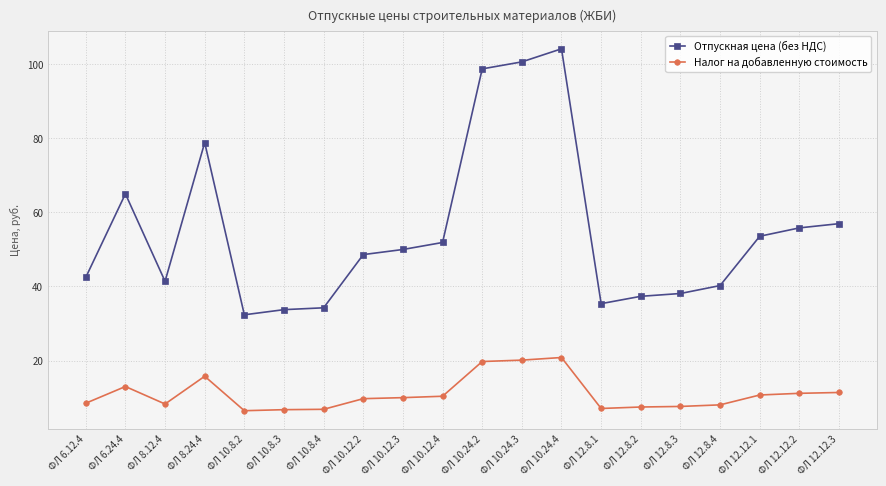

True or false: Налог на добавленную стоимость and Отпускная цена (без НДС) intersect in this chart.

False